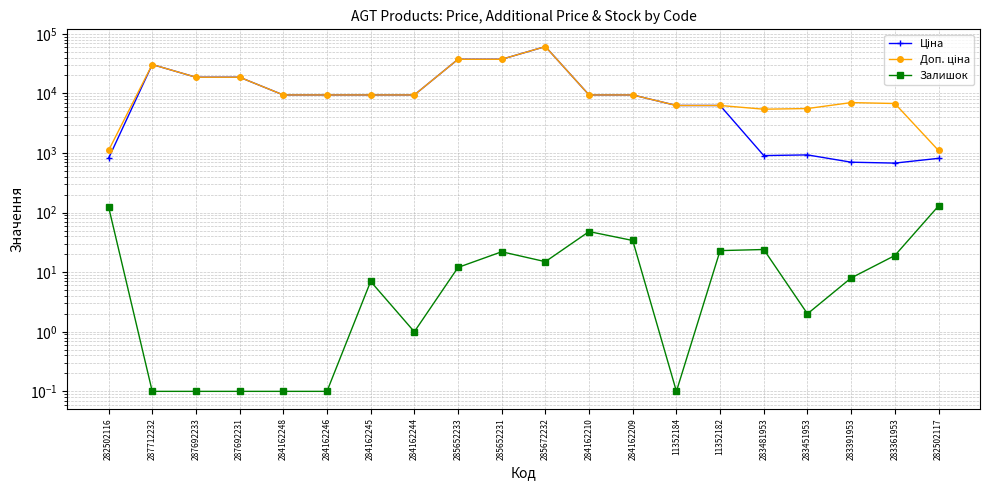

What are all the series names shown in the legend?

Ціна, Доп. ціна, Залишок